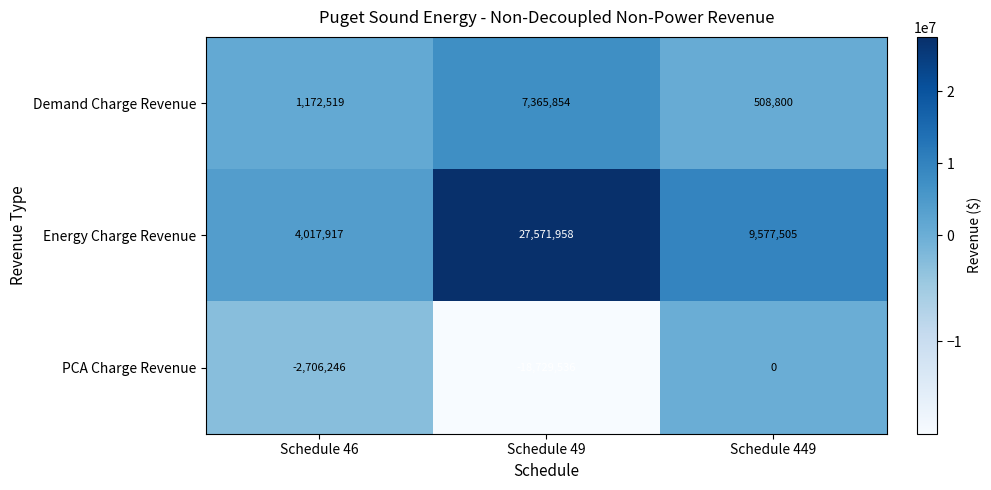

Which series has the largest total across all categories?

Energy Charge Revenue